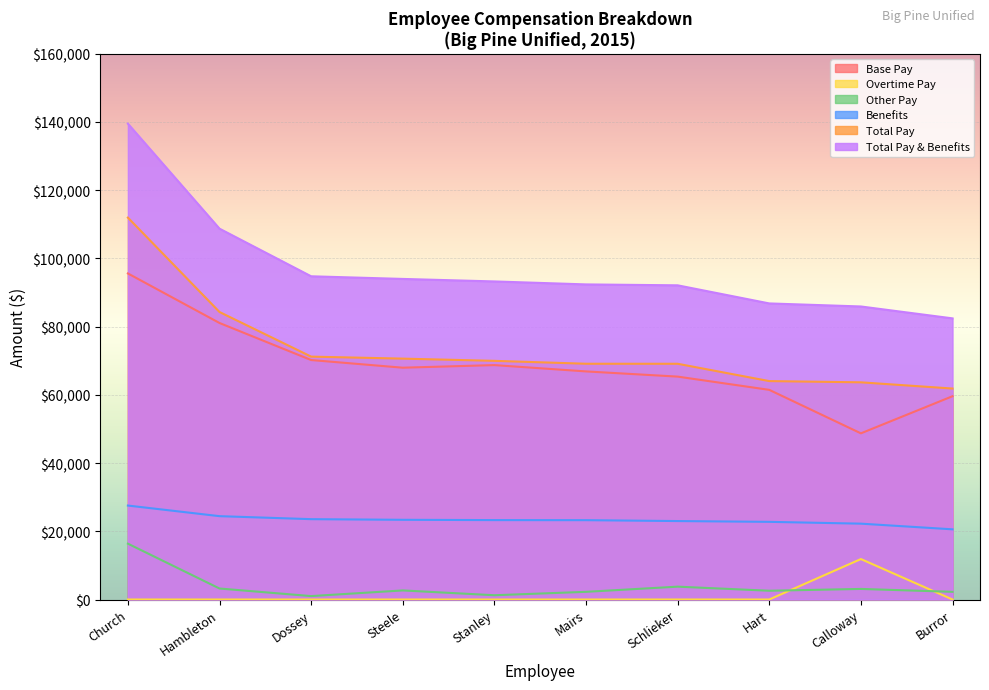

True or false: Overtime Pay and Benefits intersect in this chart.

False